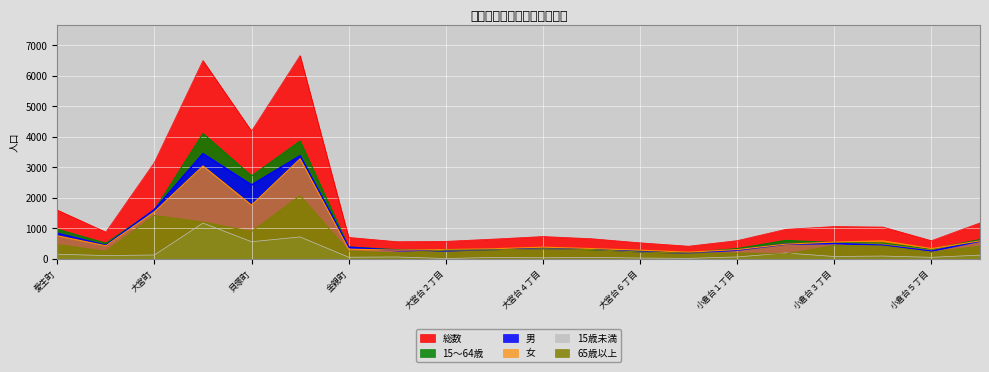

Reading right to left, list all the values displayed in this chart.

総数: 1182	599	1046	1063	971	602	419	530	664	736	653	578	566	707	6660	4187	6496	3161	880	1603
男: 587	258	450	509	485	293	195	241	322	348	316	270	276	385	3378	2423	3448	1616	447	841
女: 595	341	596	554	486	309	224	289	342	388	337	308	290	322	3282	1764	3048	1545	433	762
15歳未満: 127	55	97	82	197	68	20	31	54	39	51	16	66	58	722	566	1176	131	113	157
15～64歳: 638	321	525	536	610	342	204	271	300	362	304	270	304	393	3864	2720	4110	1607	517	974
65歳以上: 417	223	424	445	164	192	195	228	310	335	298	292	196	256	2074	901	1210	1423	250	472